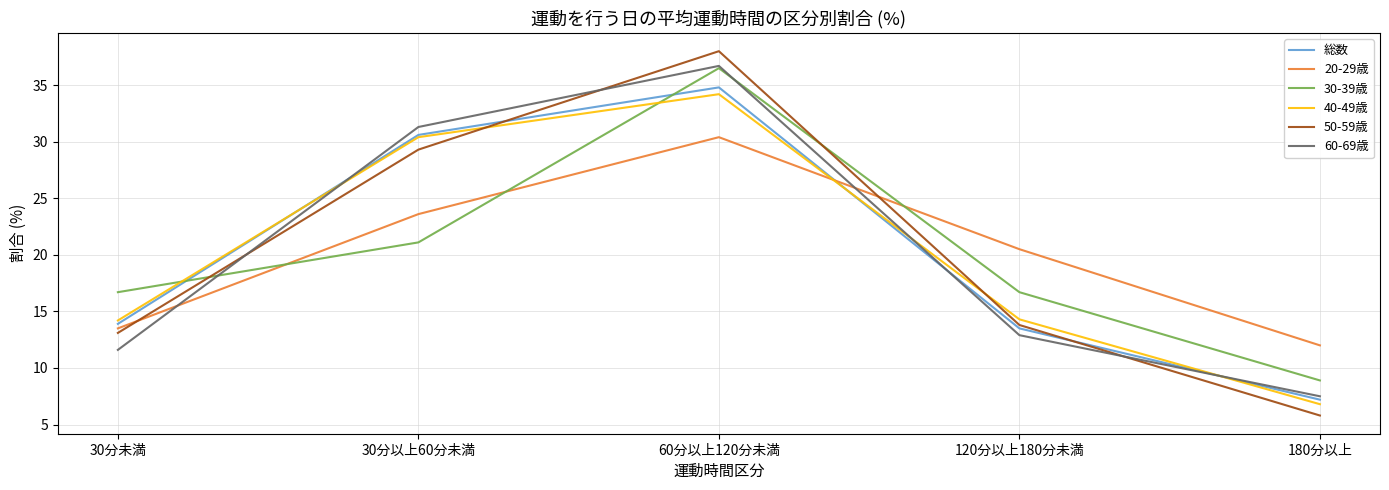

How many intersections are there between 30-39歳 and 40-49歳?

2